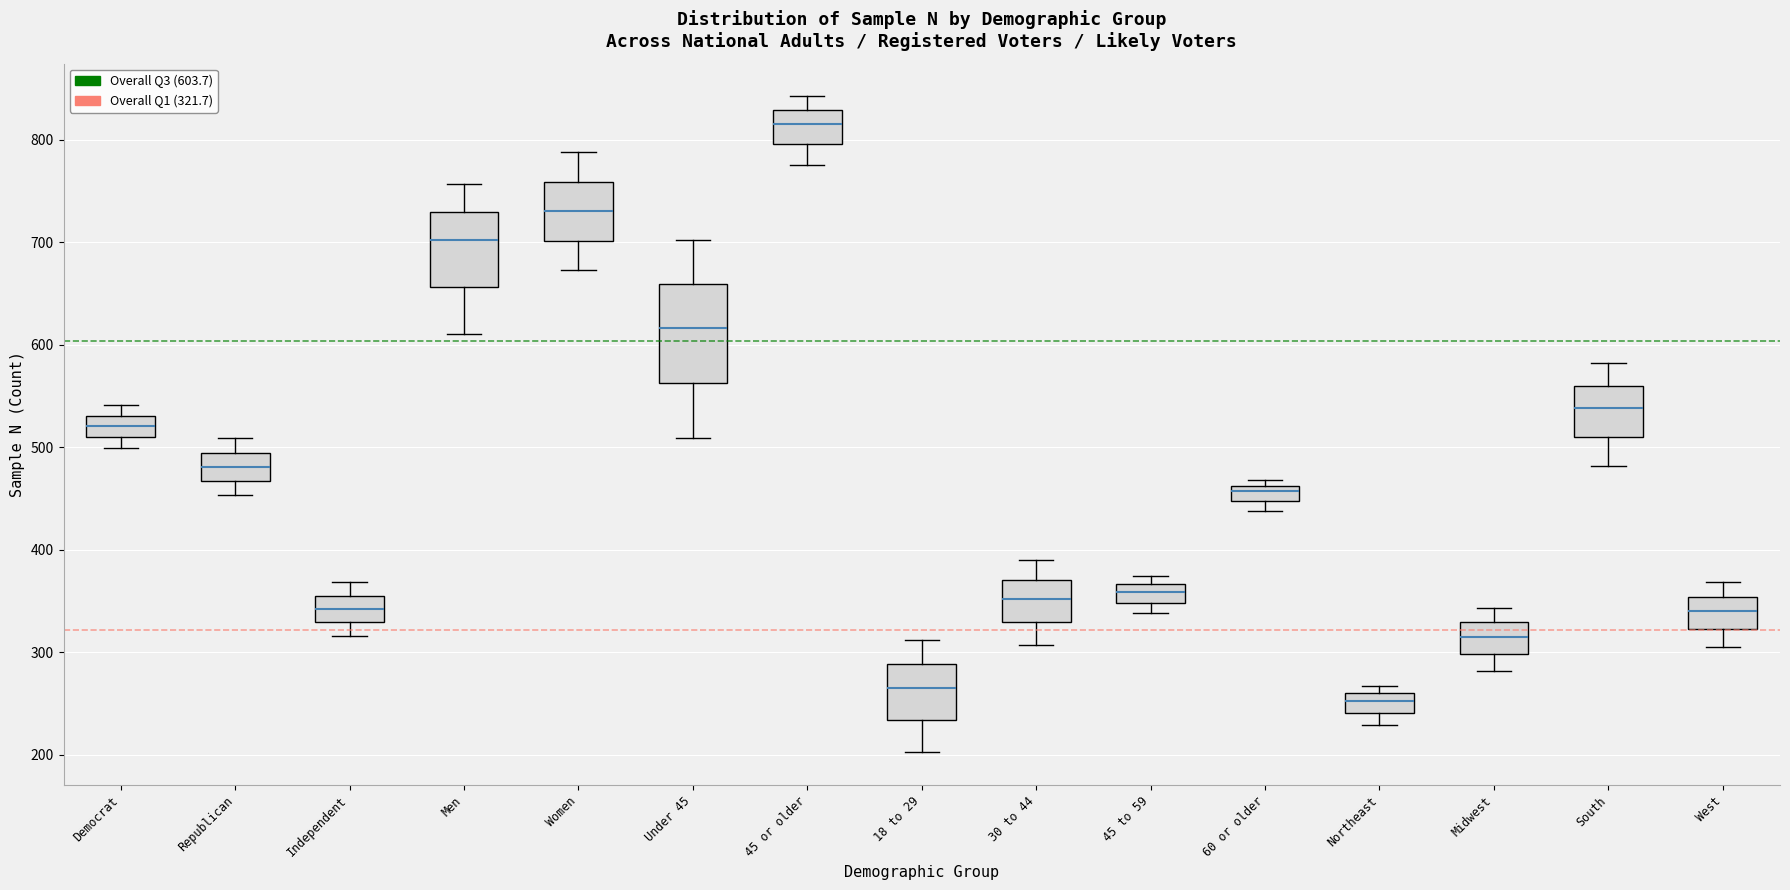

Reading left to right, read every box against the y-axis: the position of its median line, the range the box covers, and the ends of its whiskers. The values are not printed on the chart, so give them approximately, as read against the axis.

Democrat: median 520, box 510 to 530, whiskers 500 to 540
Republican: median 480, box 470 to 490, whiskers 450 to 510
Independent: median 340, box 330 to 360, whiskers 320 to 370
Men: median 700, box 660 to 730, whiskers 610 to 760
Women: median 730, box 700 to 760, whiskers 670 to 790
Under 45: median 620, box 560 to 660, whiskers 510 to 700
45 or older: median 820, box 800 to 830, whiskers 780 to 840
18 to 29: median 260, box 230 to 290, whiskers 200 to 310
30 to 44: median 350, box 330 to 370, whiskers 310 to 390
45 to 59: median 360, box 350 to 370, whiskers 340 to 370 (just above the box's upper edge)
60 or older: median 460 (inside the box), box 450 to 460, whiskers 440 to 470
Northeast: median 250, box 240 to 260, whiskers 230 to 270
Midwest: median 320, box 300 to 330, whiskers 280 to 340
South: median 540, box 510 to 560, whiskers 480 to 580
West: median 340, box 320 to 350, whiskers 310 to 370